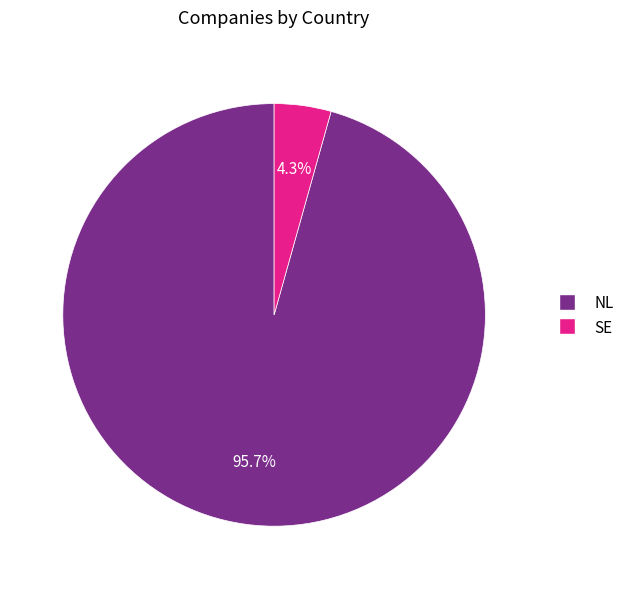

Which category has the smallest portion of the pie?

SE